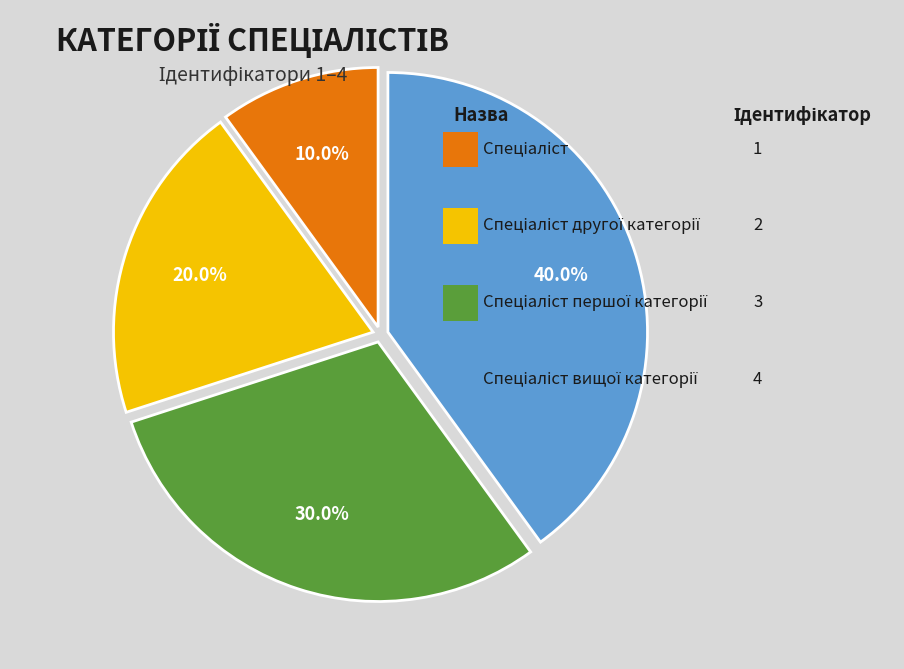

Does any single category account for the majority?

No